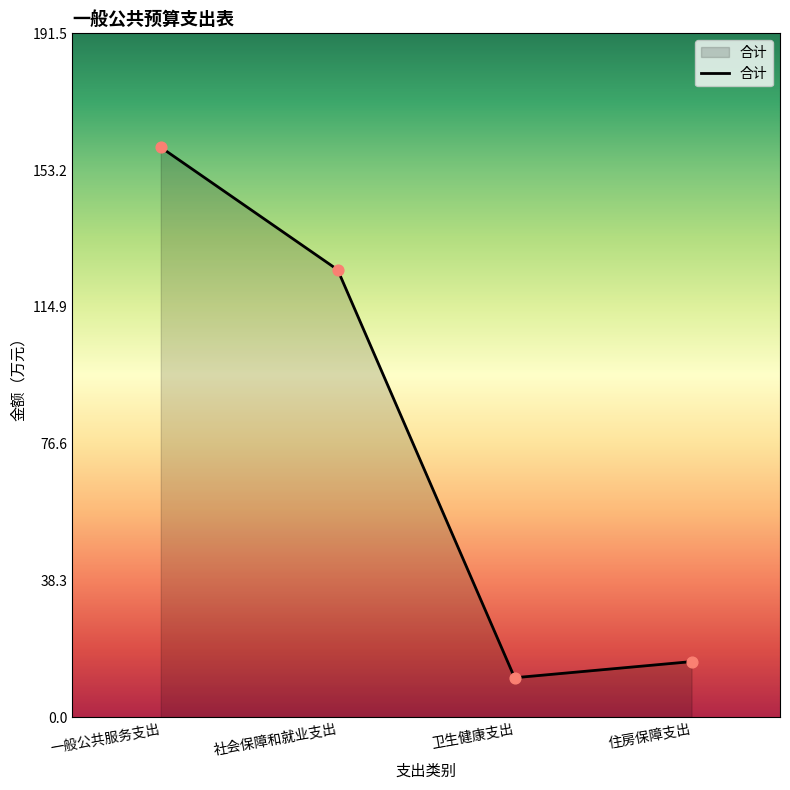

What is the change in value from 一般公共服务支出 to 住房保障支出?

-144.1